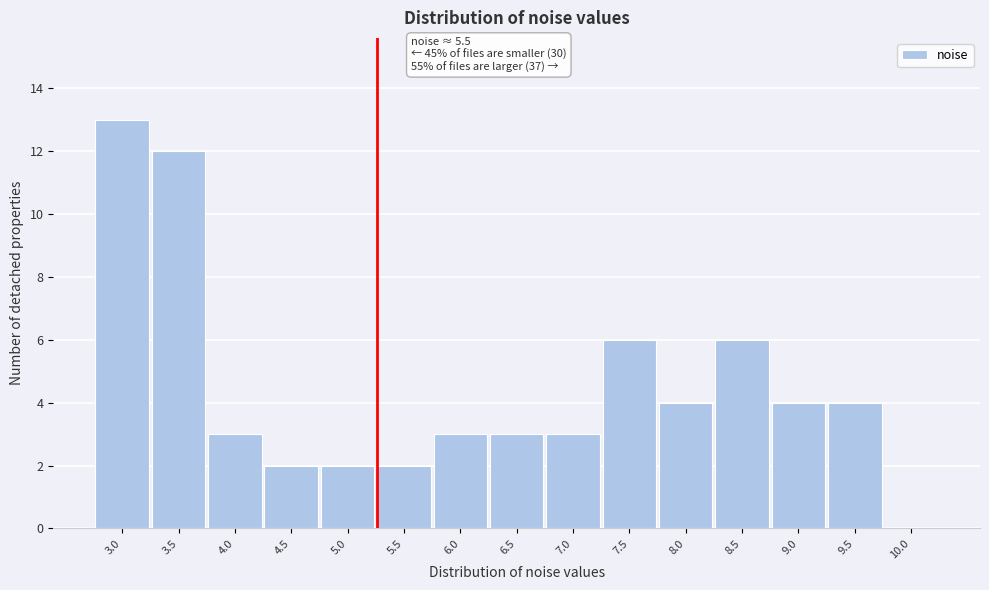

Reading left to right, extract all data points from this chart.

3.0=13	3.5=12	4.0=3	4.5=2	5.0=2	5.5=2	6.0=3	6.5=3	7.0=3	7.5=6	8.0=4	8.5=6	9.0=4	9.5=4	10.0=0